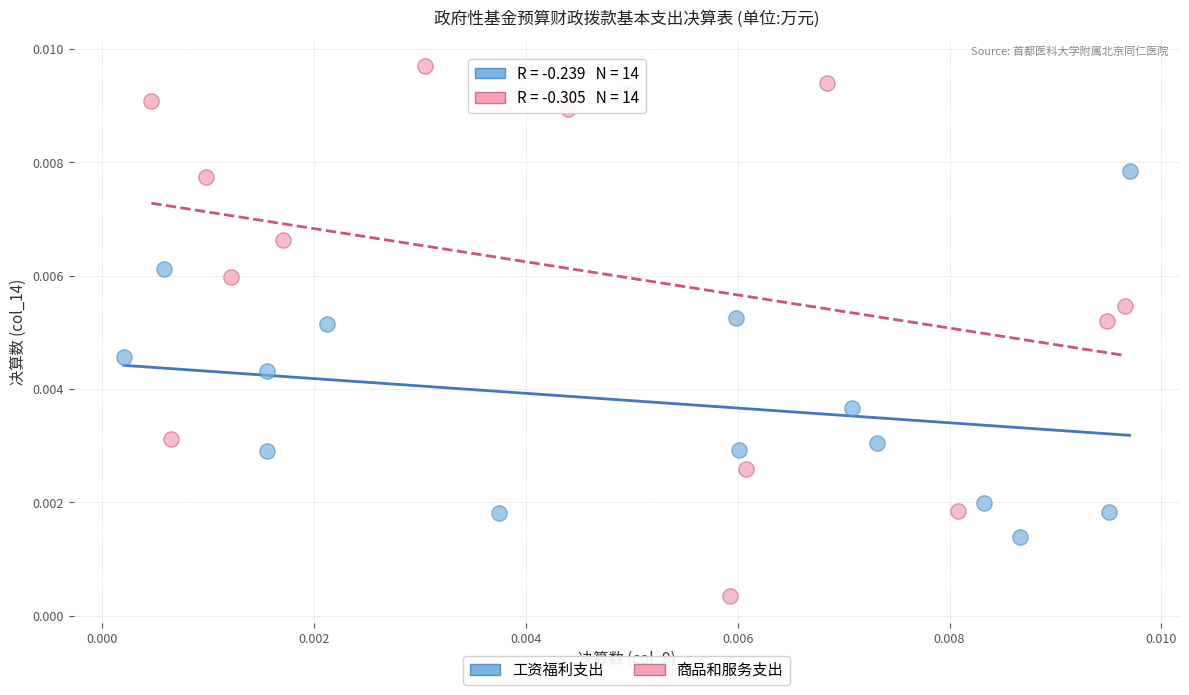

Which series reaches the maximum Y coordinate?

商品和服务支出